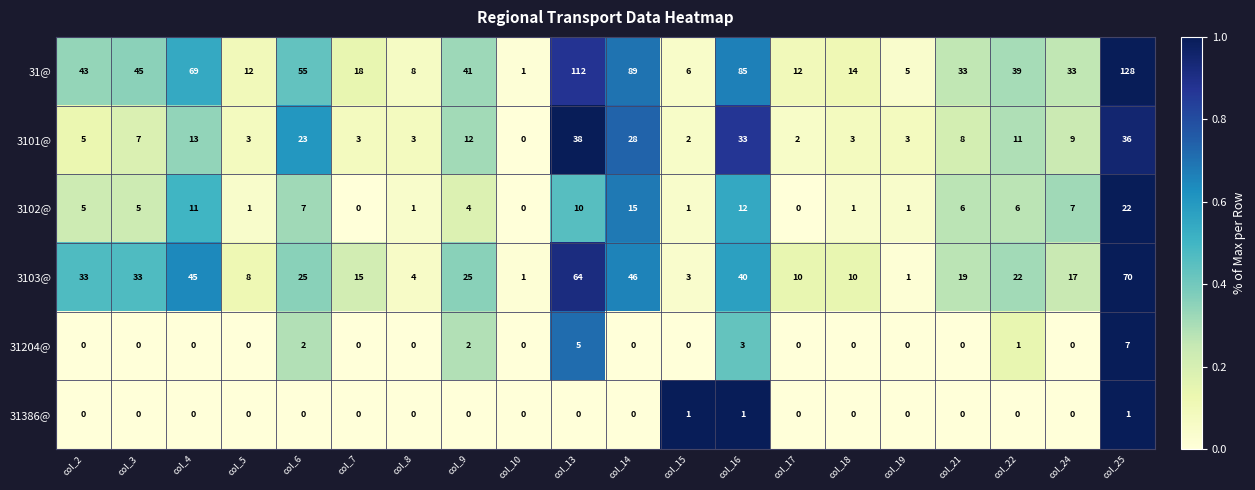

What is the average value of the 31@ series?

42